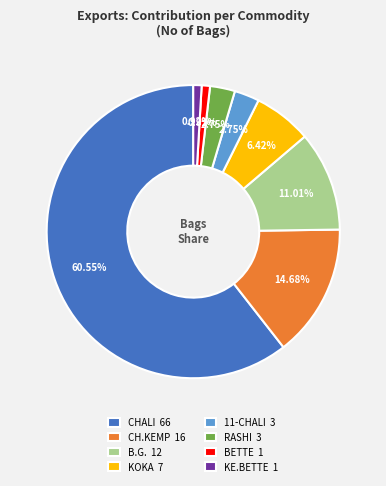

To the nearest percent, what is the difference between the largest and smallest slice percentages?

60%